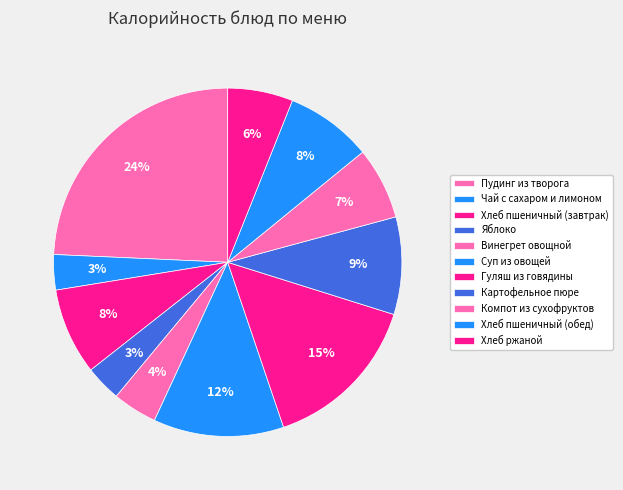

How many segments does this pie chart have?

11